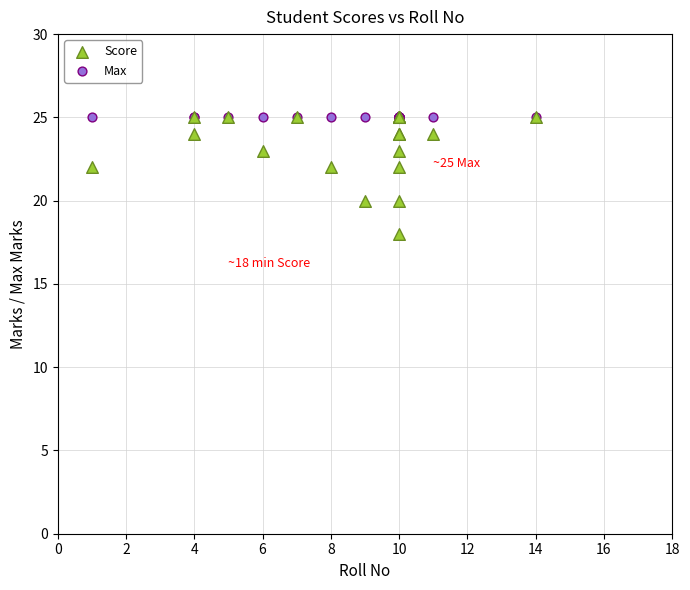

What are all the series names shown in the legend?

Score, Max